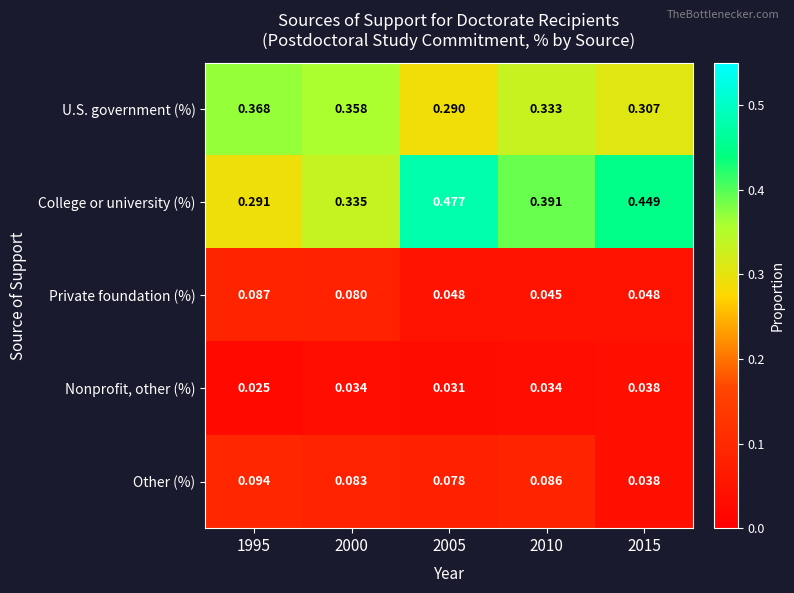

At 2000, list the series in order from smallest to largest.

Nonprofit, other (%), Private foundation (%), Other (%), College or university (%), U.S. government (%)